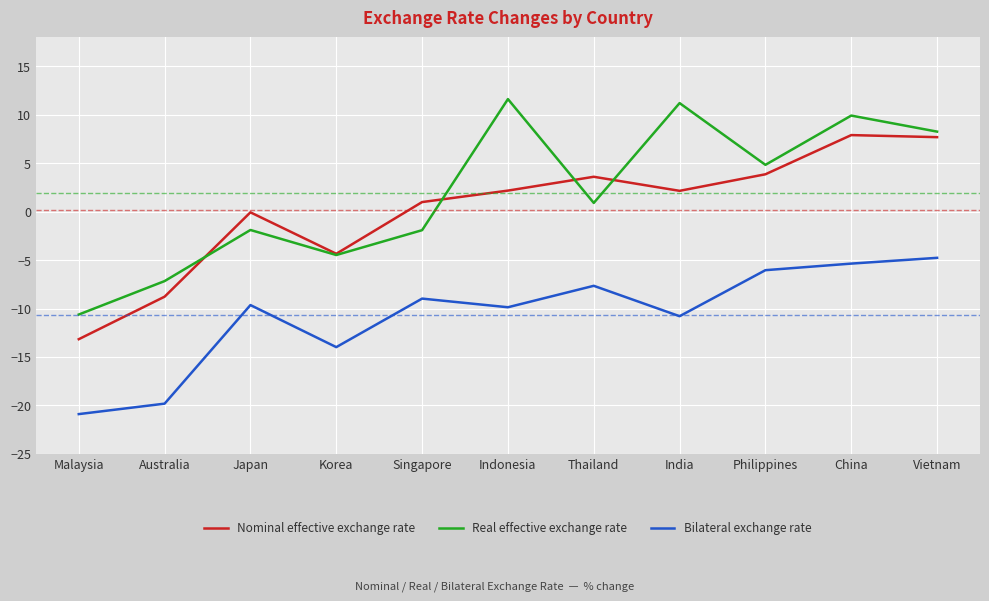

In Bilateral exchange rate, how many points are lower than both neighbors (excluding endpoints)?

3